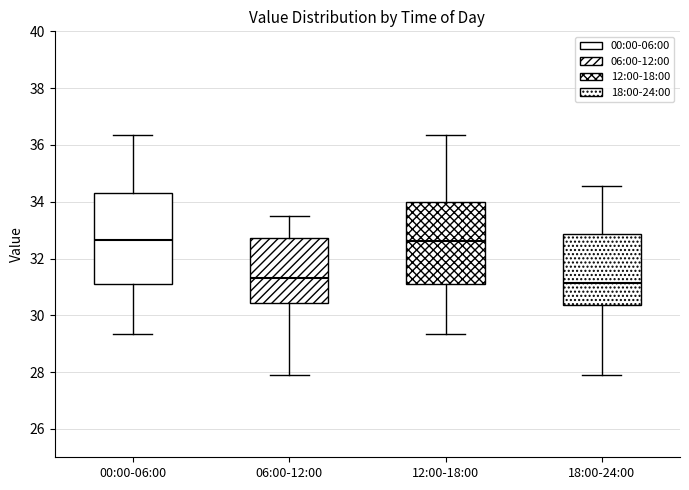

Reading left to right, transcribe this box plot: for each box, give where its median line is, the range the box spans, and where its two whiskers end, as read against the y-axis. The values are not printed on the chart, so give them approximately, as read against the axis.

00:00-06:00: median 32.6, box 31.2 to 34.2, whiskers 29.4 to 36.4
06:00-12:00: median 31.4, box 30.4 to 32.8, whiskers 28.0 to 33.6
12:00-18:00: median 32.6, box 31.2 to 34.0, whiskers 29.4 to 36.4
18:00-24:00: median 31.2, box 30.4 to 32.8, whiskers 28.0 to 34.6